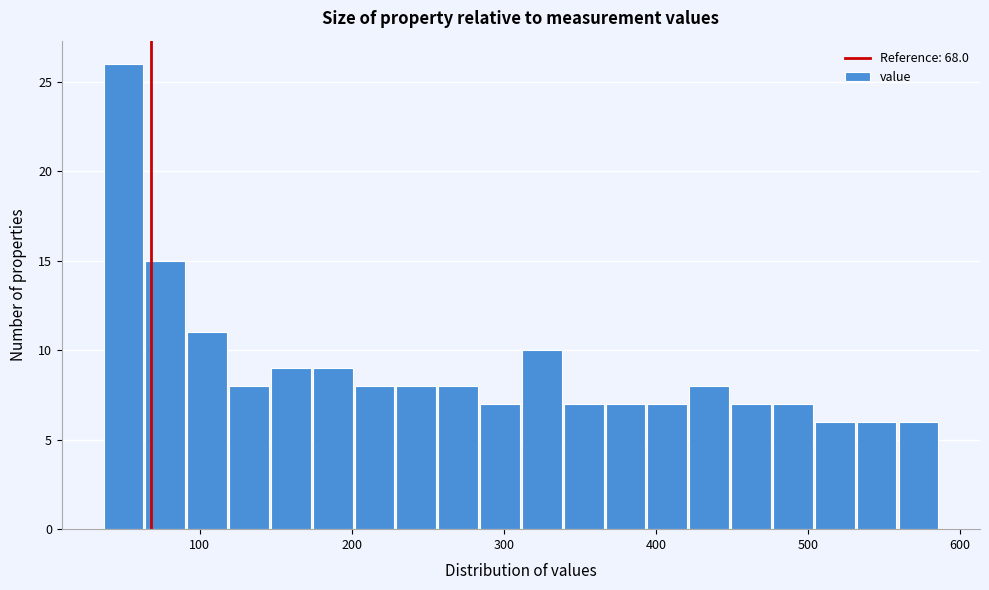

Around what value on the x-axis is the tallest bar? Give the approximate position of its centre, as read against the axis.

50